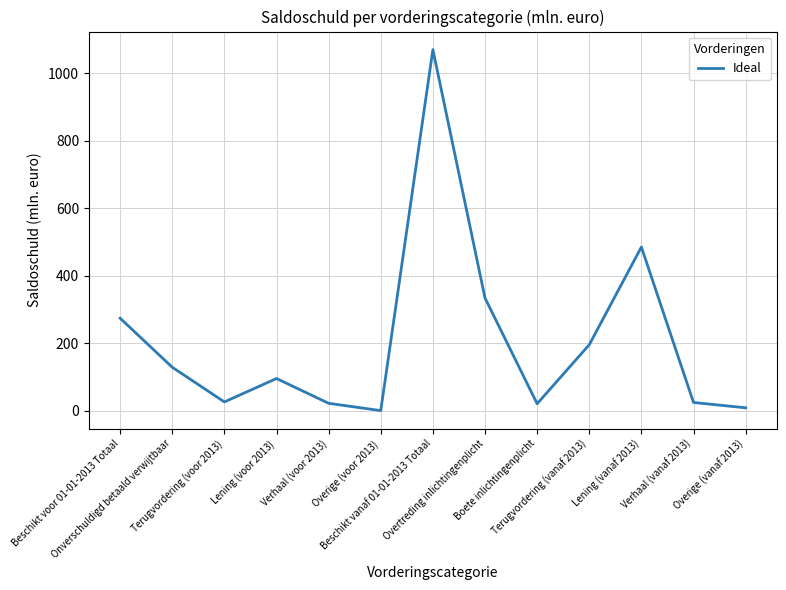

True or false: the data shows 24.8 at Verhaal (vanaf 2013).

True